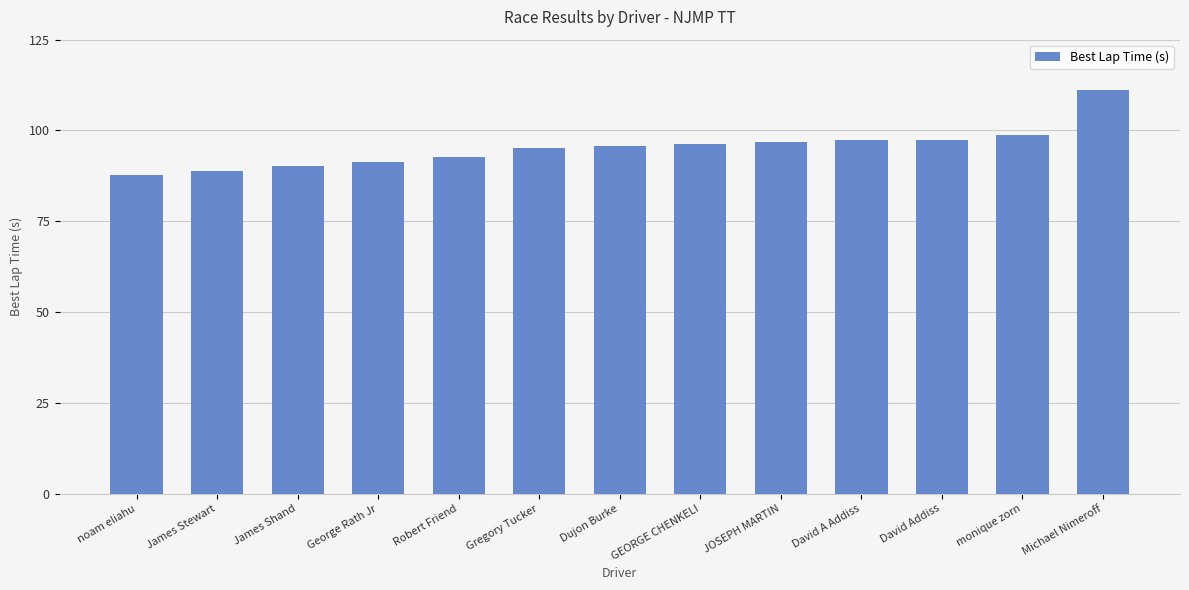

Which has a higher value, James Stewart or Gregory Tucker?

Gregory Tucker